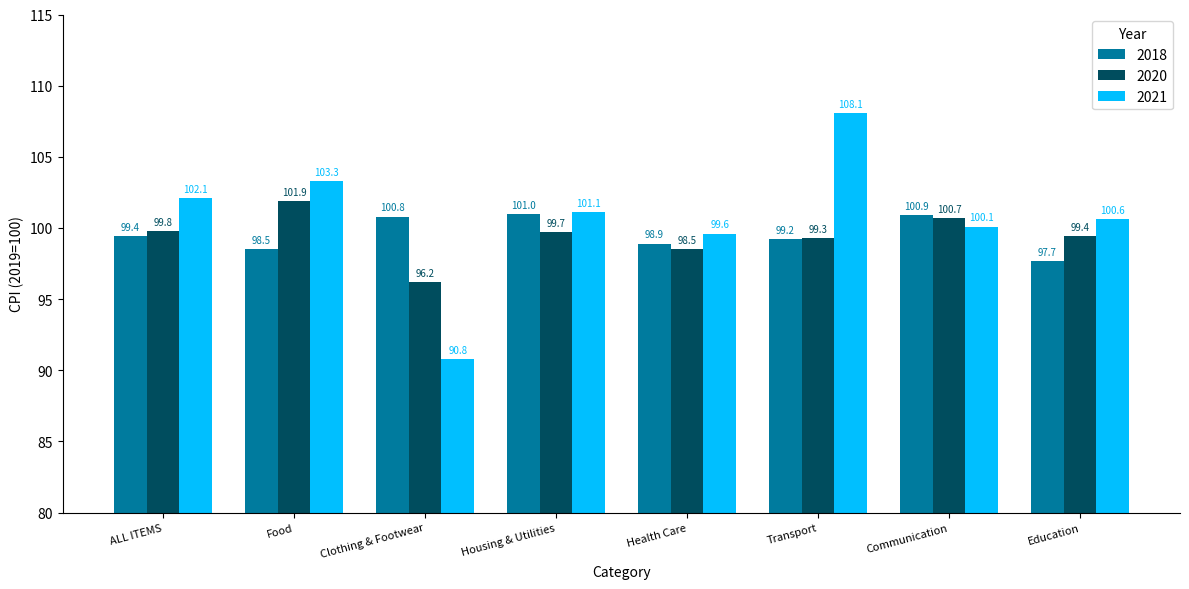

What value does the 2021 series have at Food?

103.3